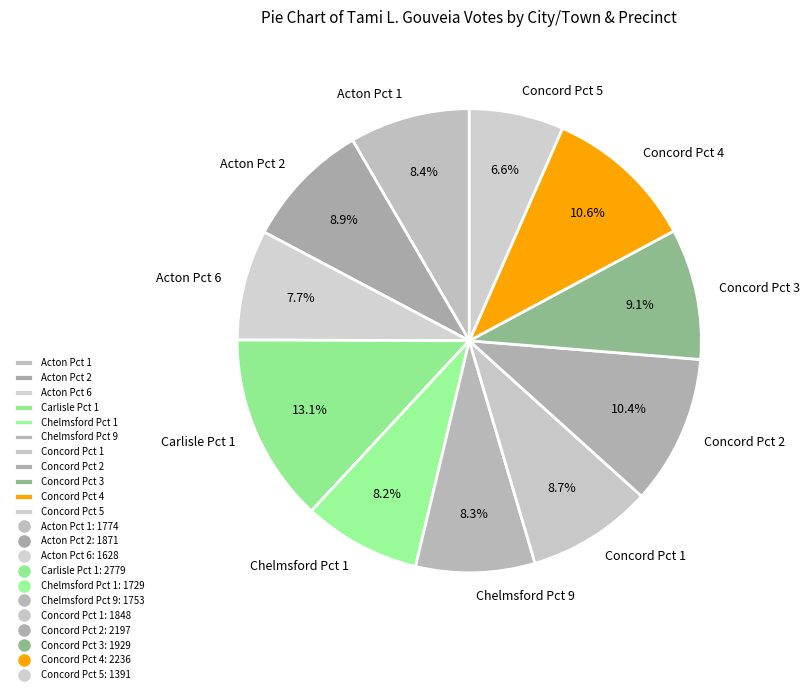

Is the sum of Acton Pct 6 and Chelmsford Pct 1 greater than half?

No